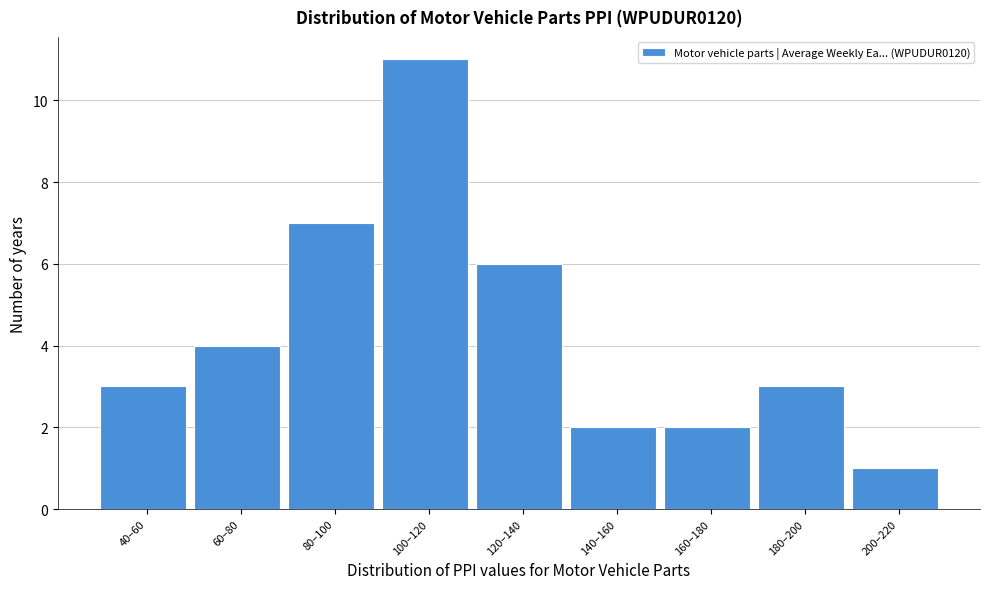

Reading right to left, list all the values displayed in this chart.

200–220=1	180–200=3	160–180=2	140–160=2	120–140=6	100–120=11	80–100=7	60–80=4	40–60=3